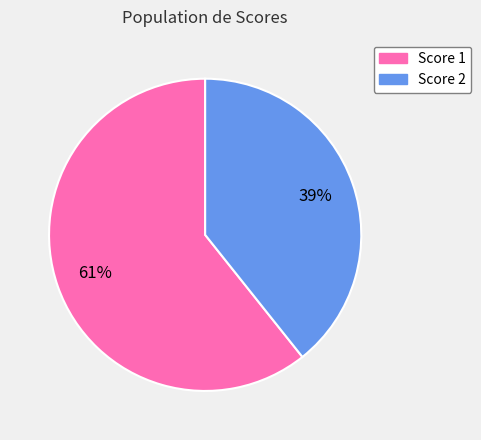

To the nearest percent, what is the average slice percentage?

50%